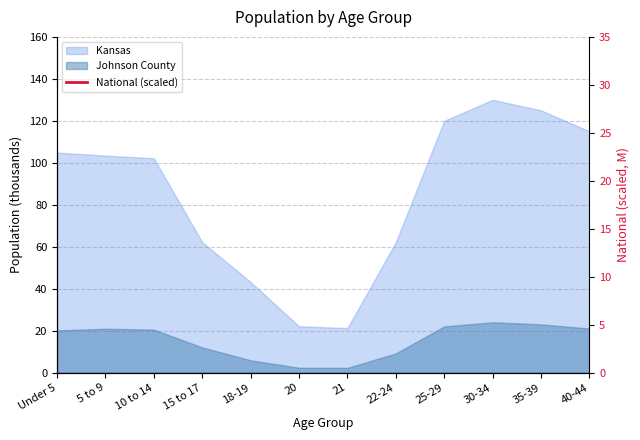

What position from the left is 25-29?

9